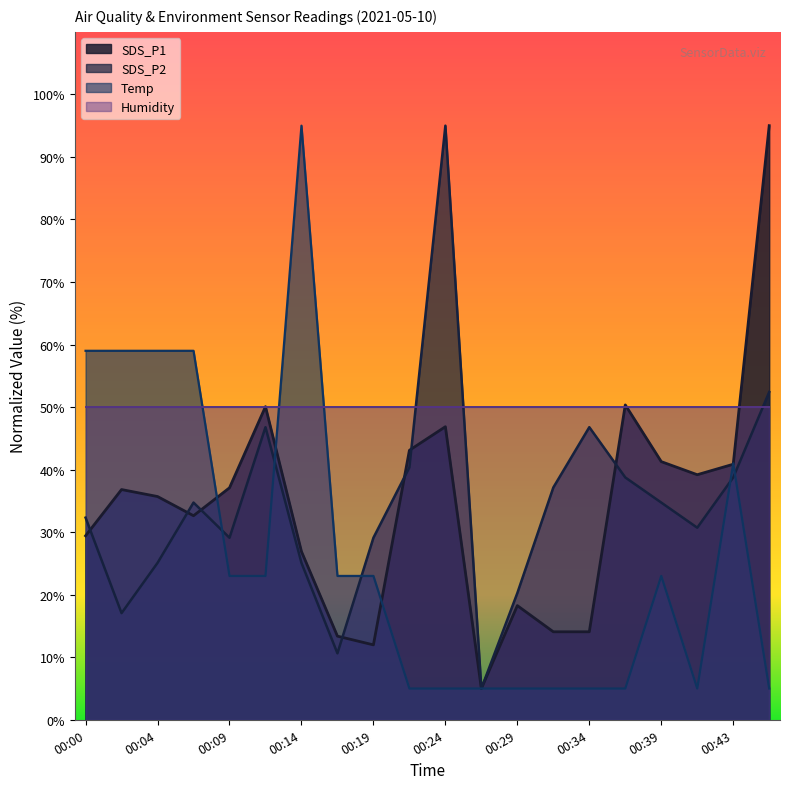

At which label does SDS_P2 first exceed 34?

00:07